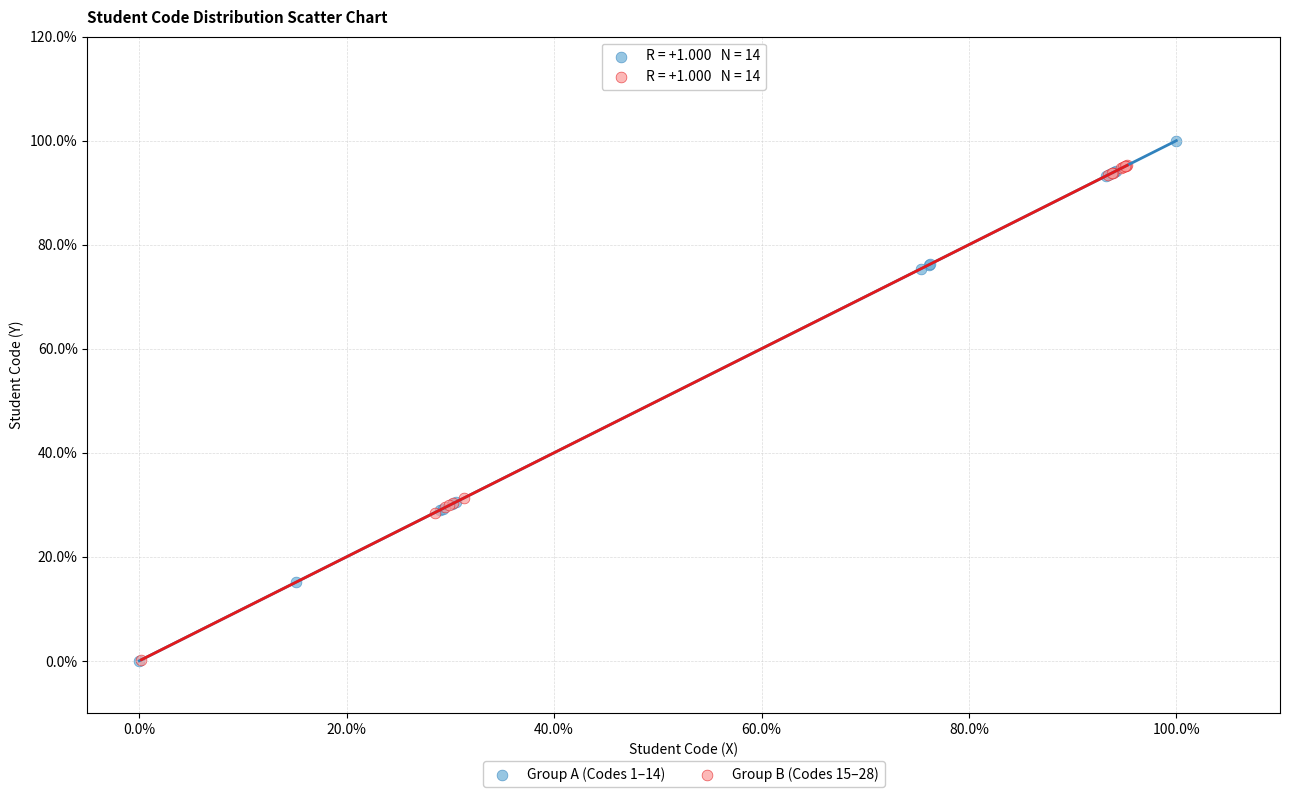

What are all the series names shown in the legend?

Group A (Codes 1–14), Group B (Codes 15–28)